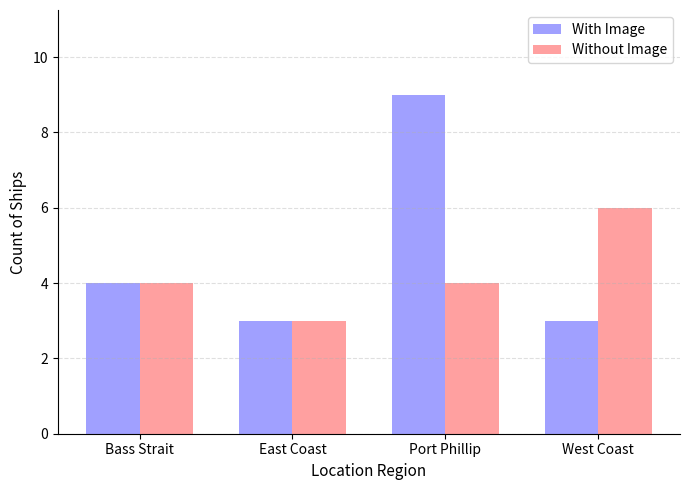

Rank the series by their average value, from highest to lowest.

With Image, Without Image